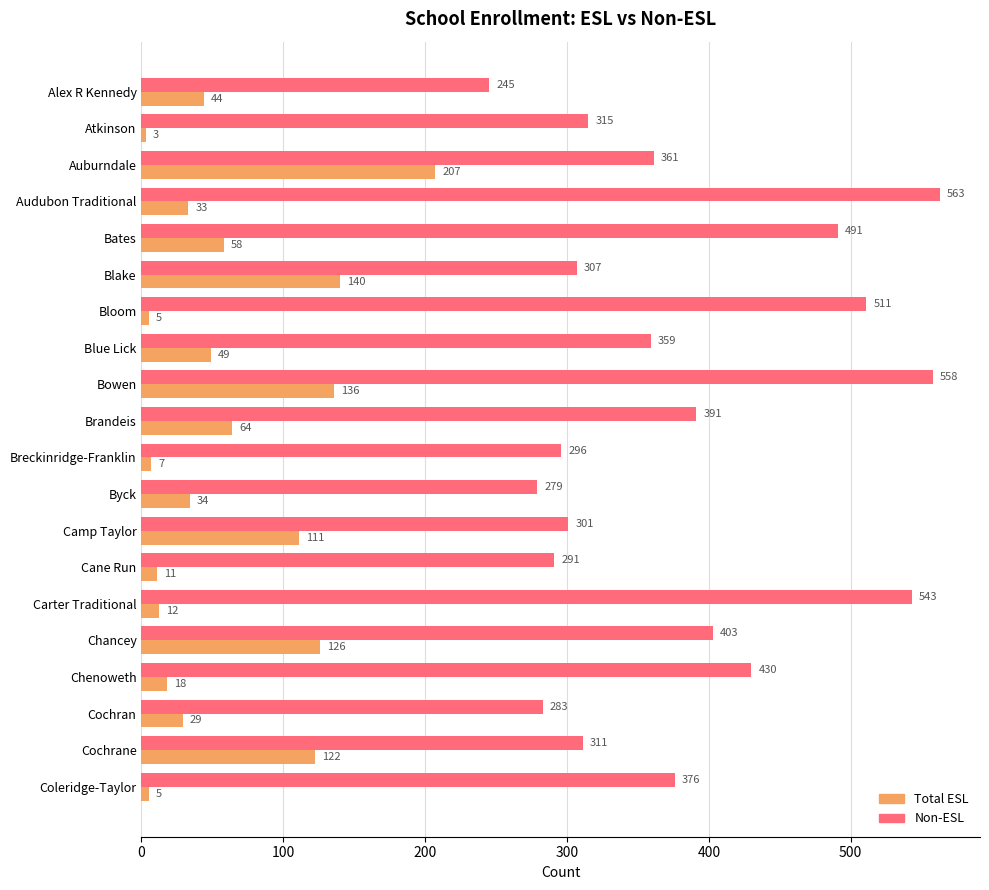

List the series in order of their overall mean, highest first.

Non-ESL, Total ESL